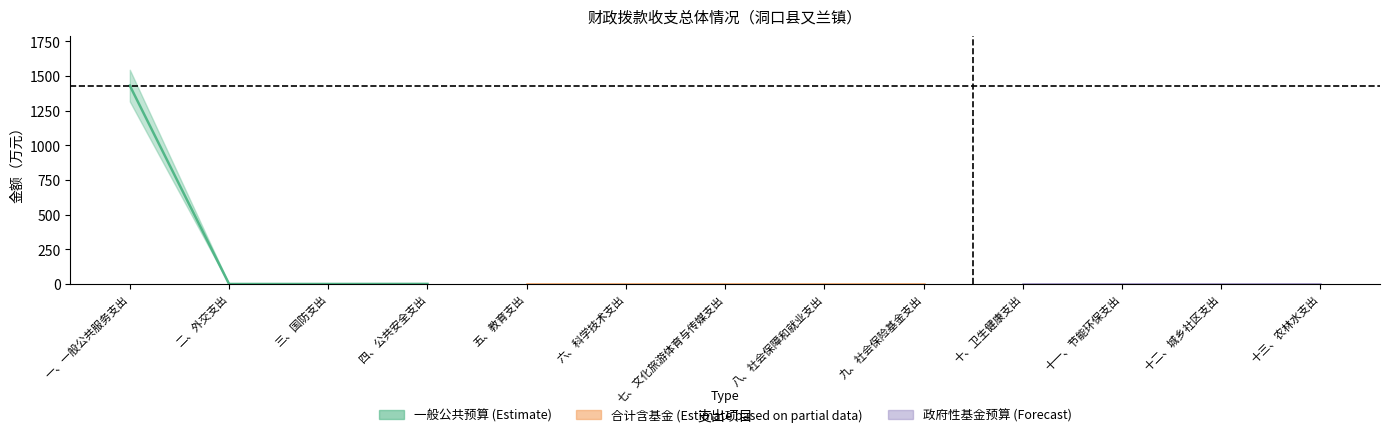

The value of 政府性基金预算 at 三、国防支出 is 0.0. True or false?

True